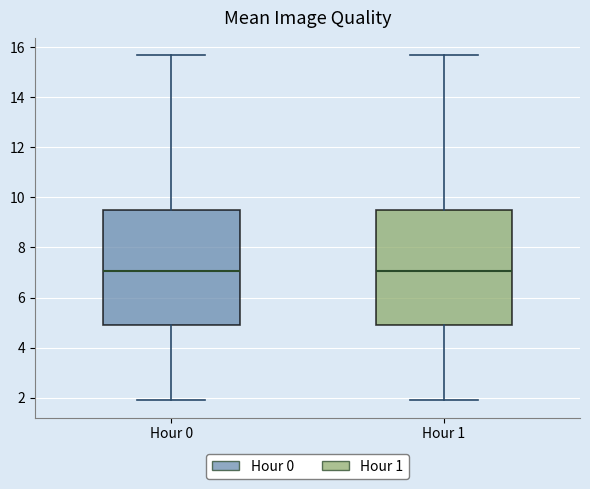

Where does the median line of the box for Hour 1 sit on the y-axis? The values are not printed on the chart, so give them approximately, as read against the axis.

7.0